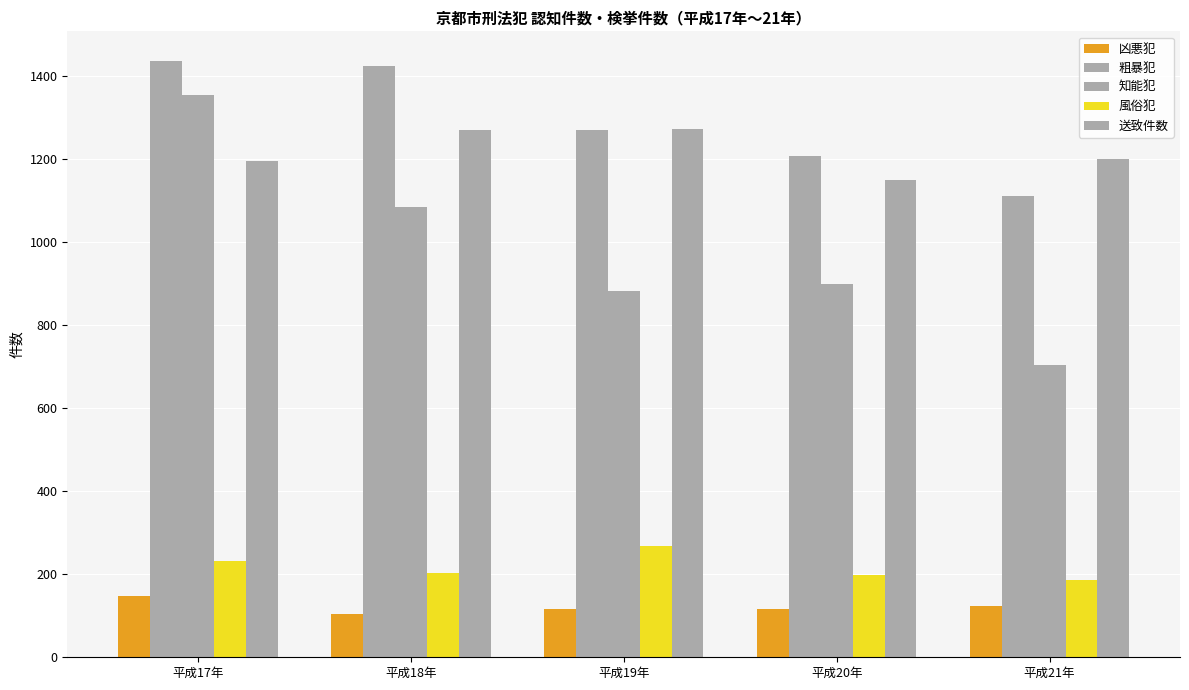

What is the label of the 5th bar from the right?

平成17年